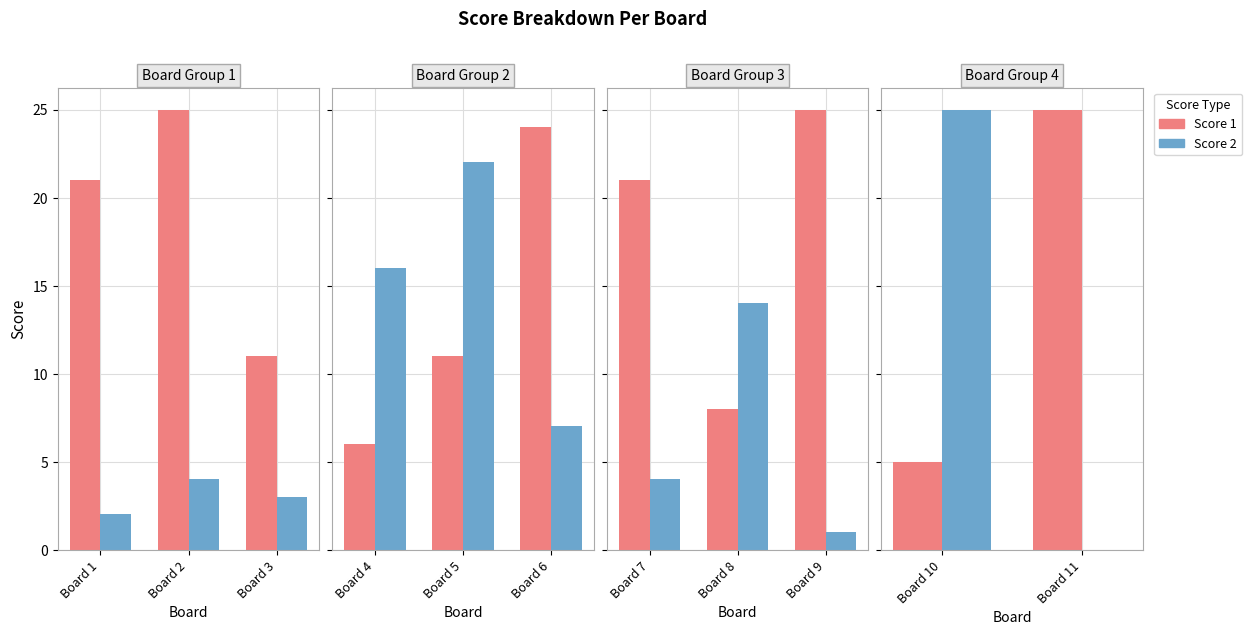

Rank the series by their average value, from highest to lowest.

Score 1, Score 2